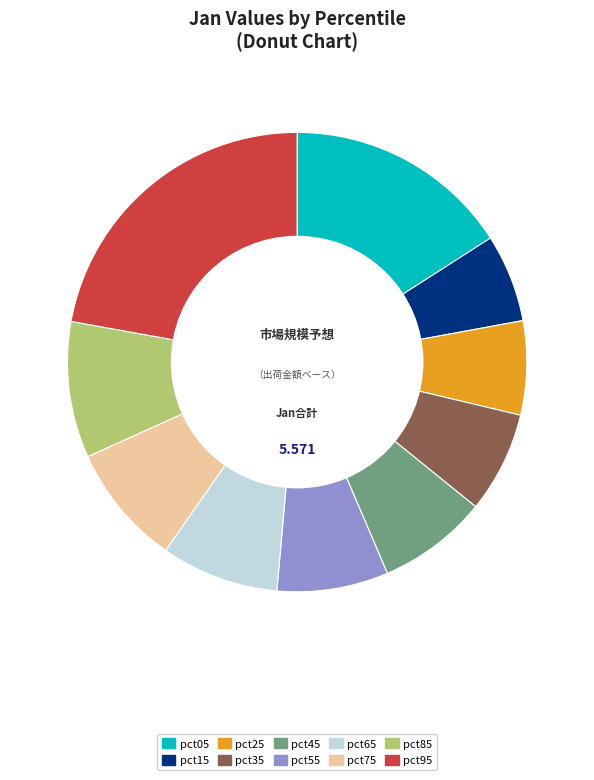

Do pct55 and pct85 together represent more than half of the pie?

No